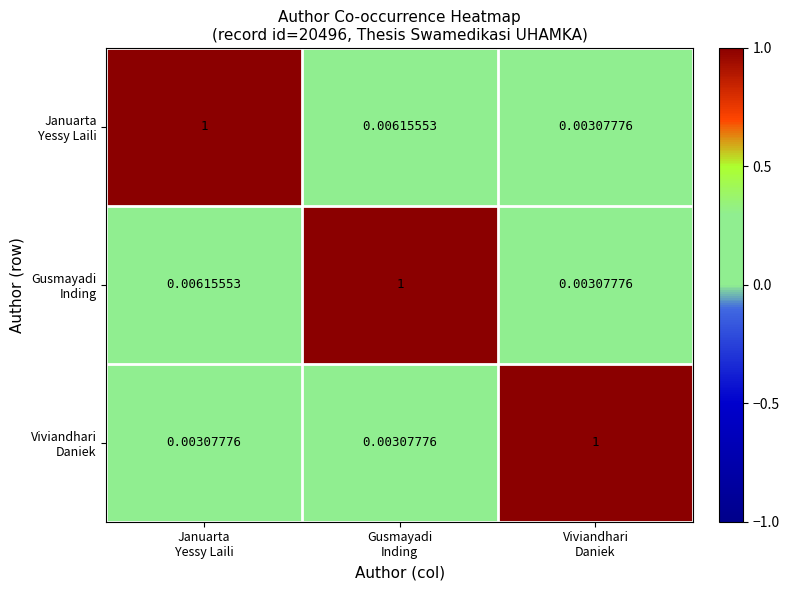

How many series are shown in this chart?

3